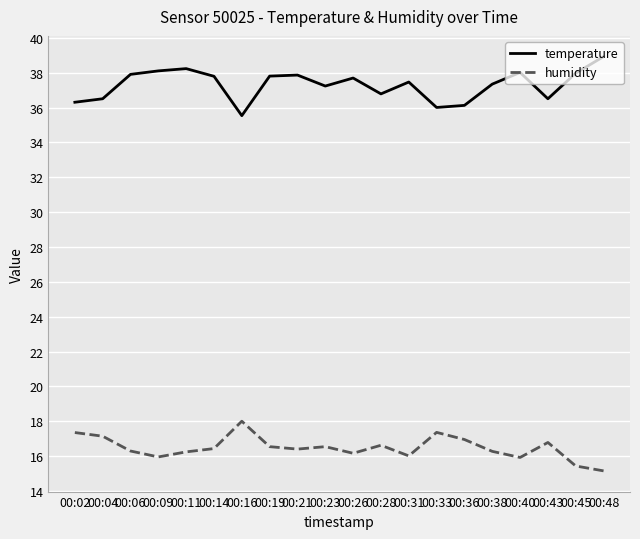

List the series in order of their peak value, lowest first.

humidity, temperature